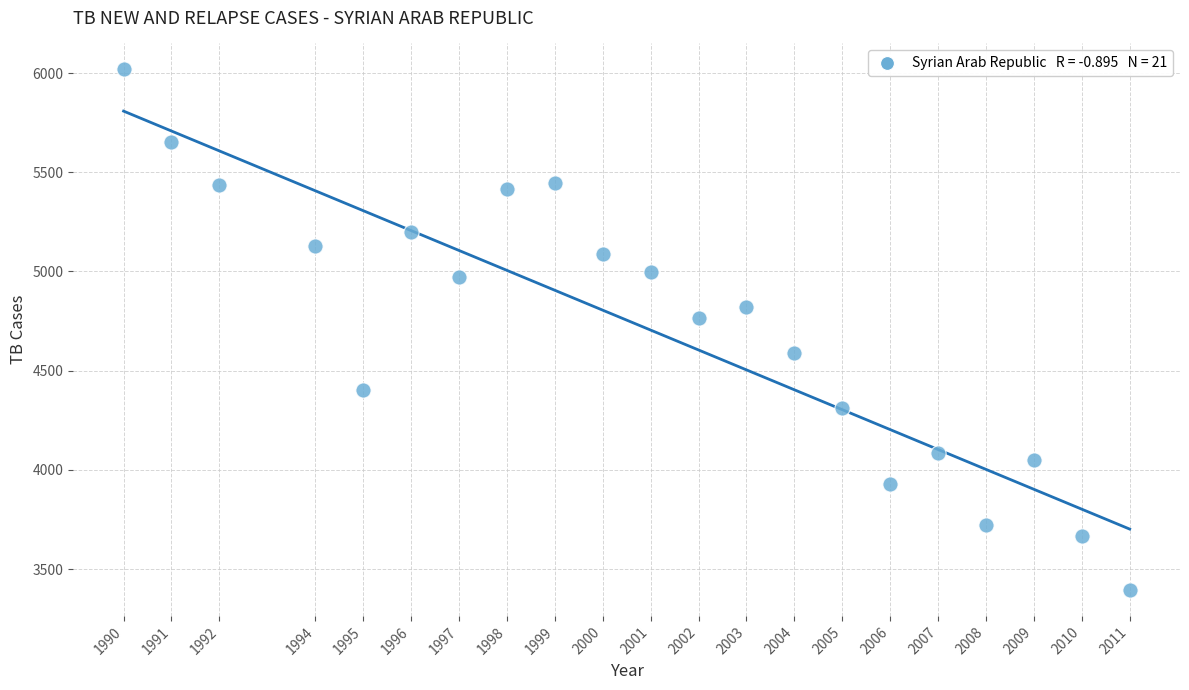

What is the range of X values (max minus min)?

21